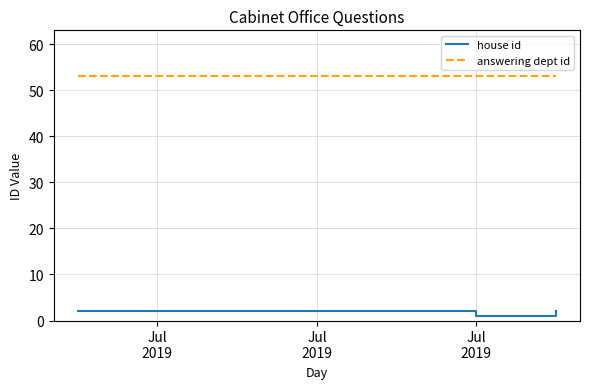

What is the label of the 1st point from the left?

Jul
2019